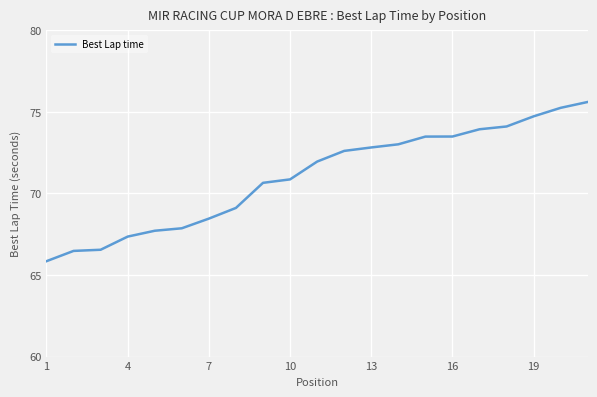

What is the maximum value shown in the chart?

75.6